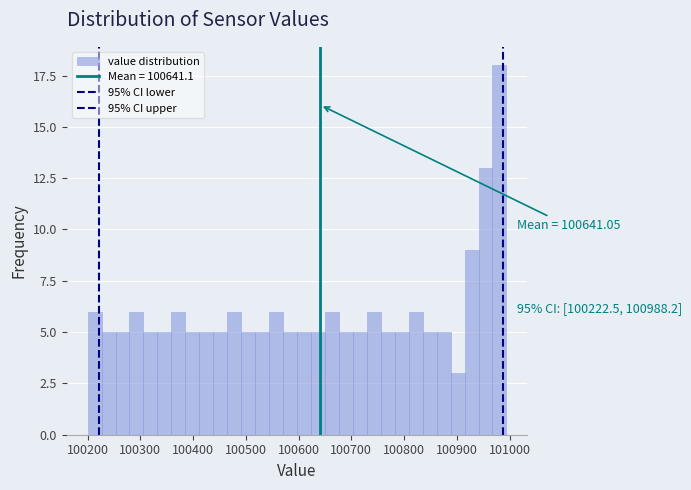

Around what value on the x-axis is the tallest bar? Give the approximate position of its centre, as read against the axis.

100980